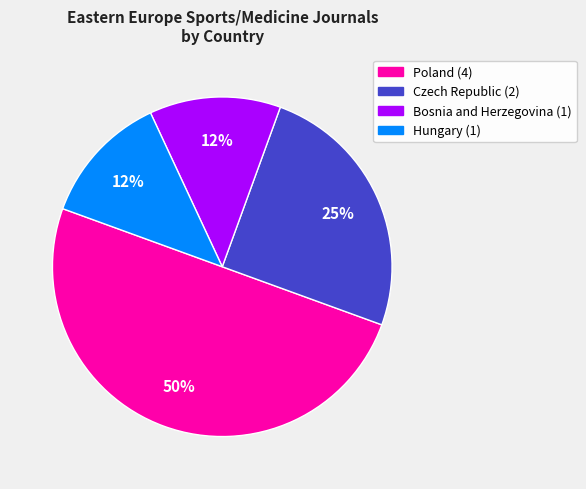

Which has a higher value, Poland or Czech Republic?

Poland